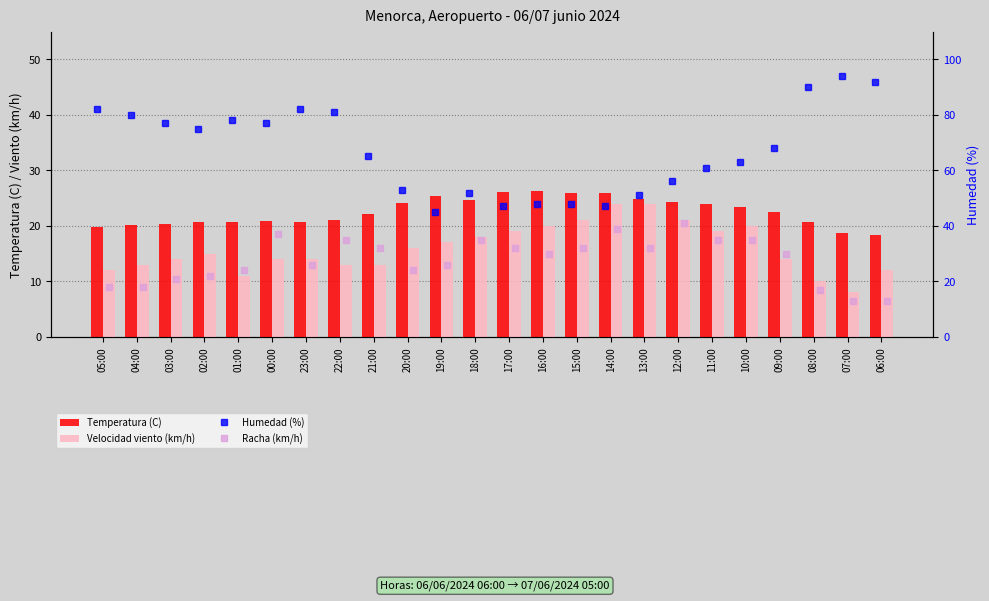

List the series in order of their peak value, lowest first.

Velocidad viento (km/h), Temperatura (C), Racha (km/h), Humedad (%)